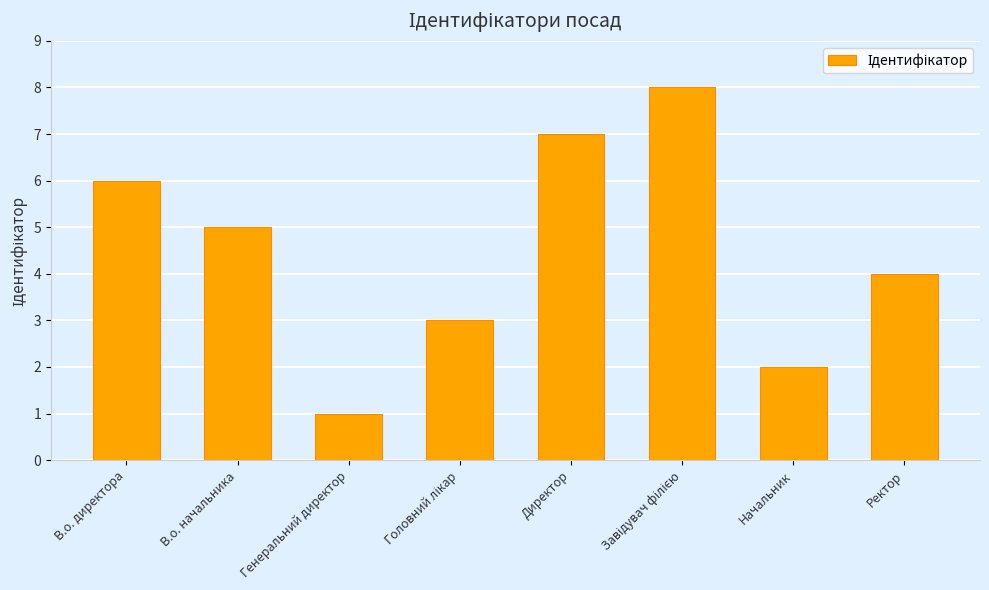

Which label corresponds to the smallest value in the chart?

Генеральний директор